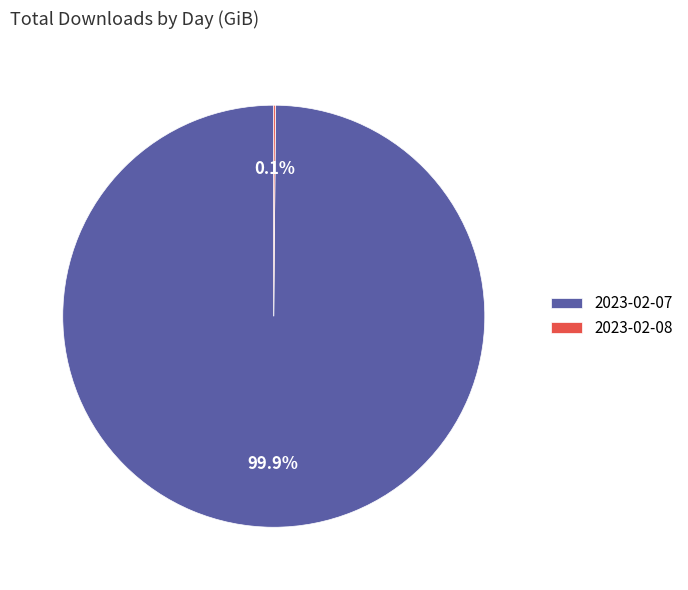

What percentage is NOT represented by 2023-02-07?

0.1%